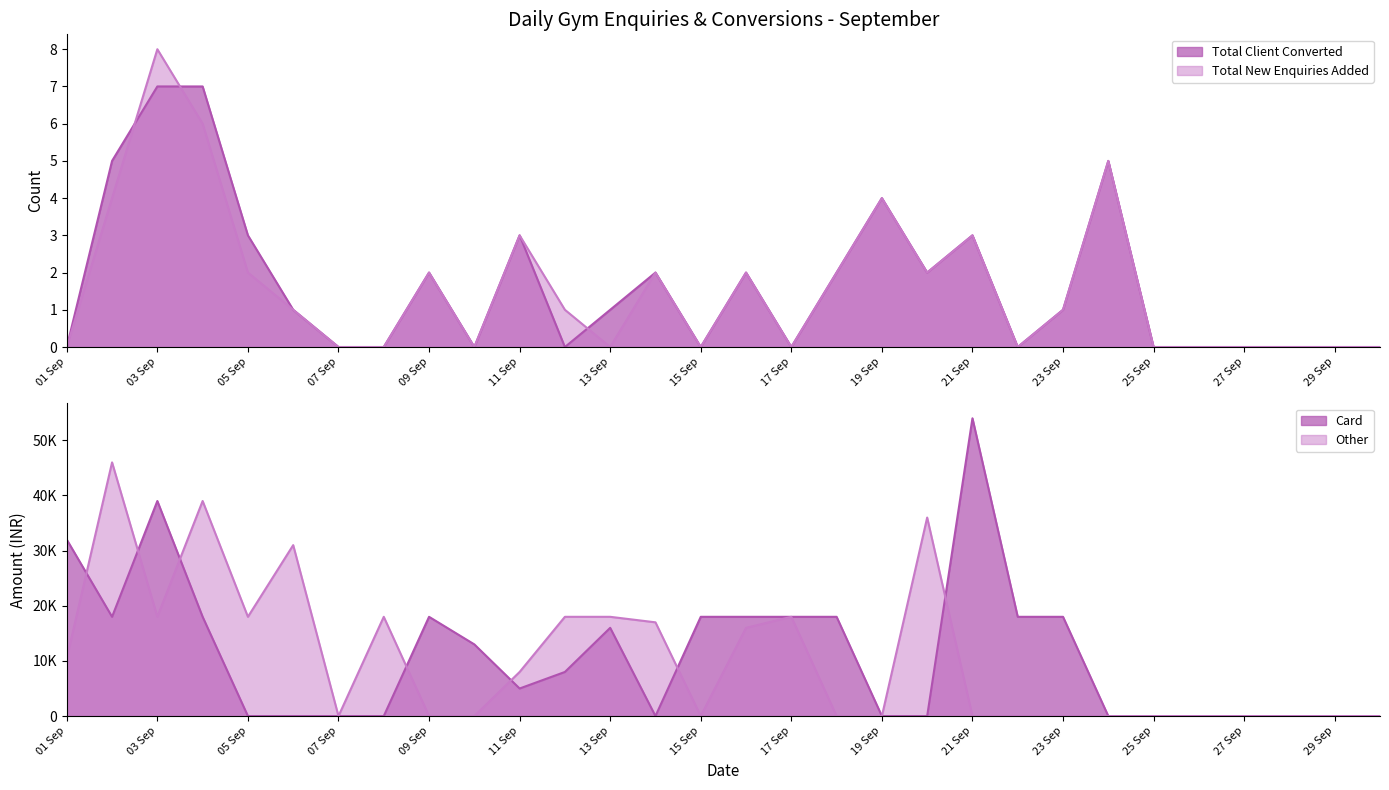

What position from the left is 14 Sep?

14